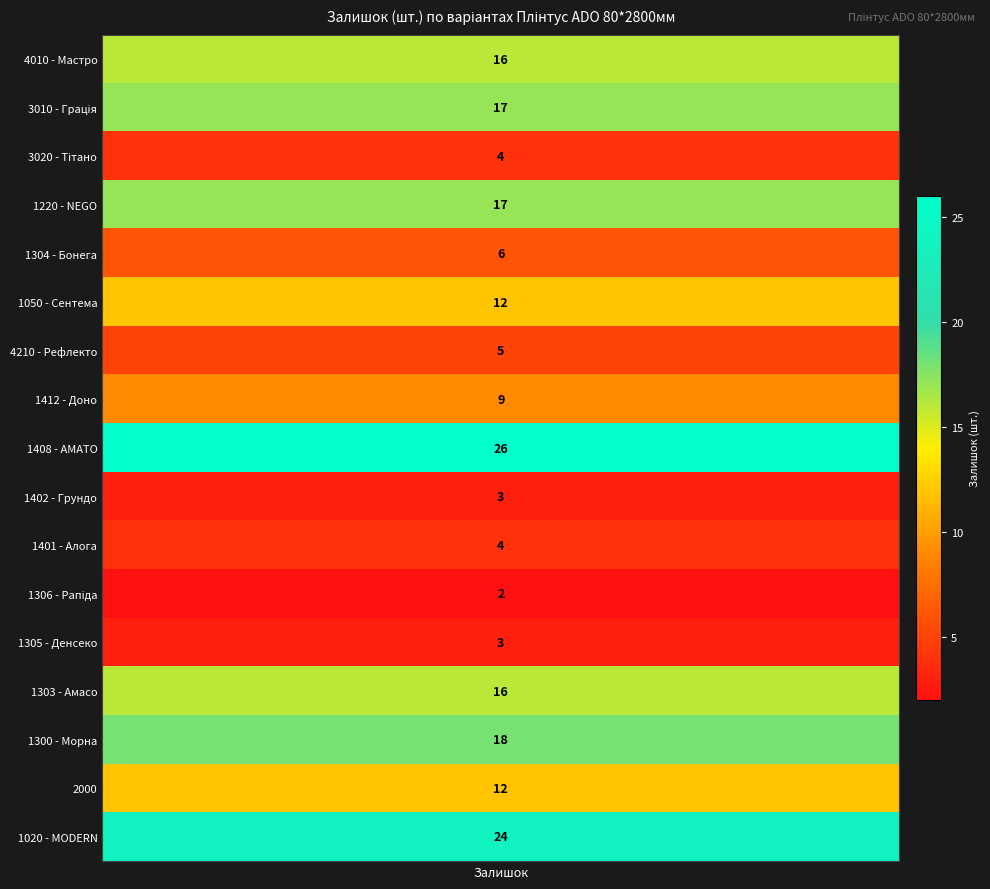

What is the difference between the values at 1306 - Рапіда and 3020 - Тітано?

2